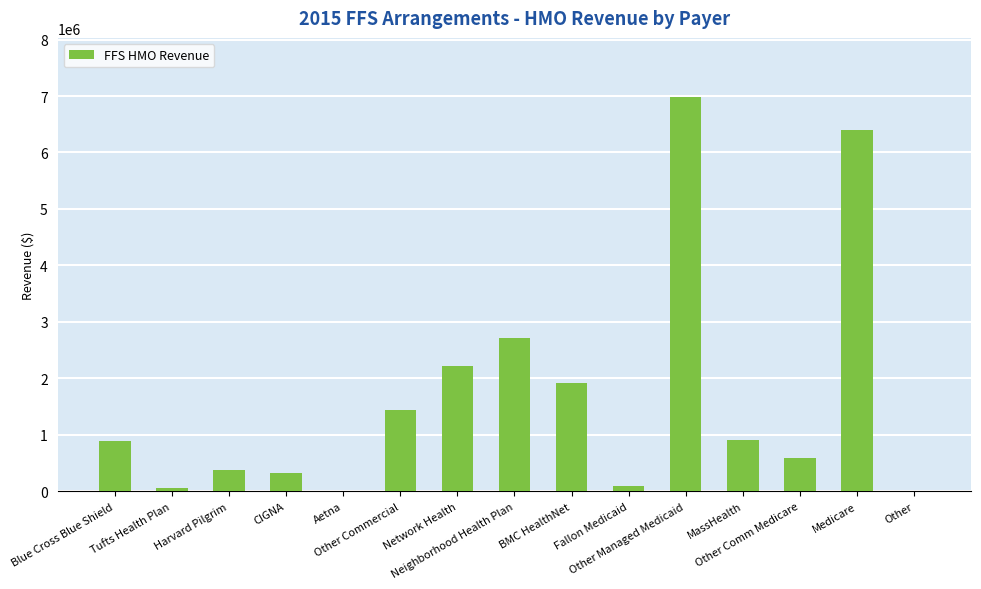

Approximately how many times larger is the value at Tufts Health Plan compared to Blue Cross Blue Shield?

0.1